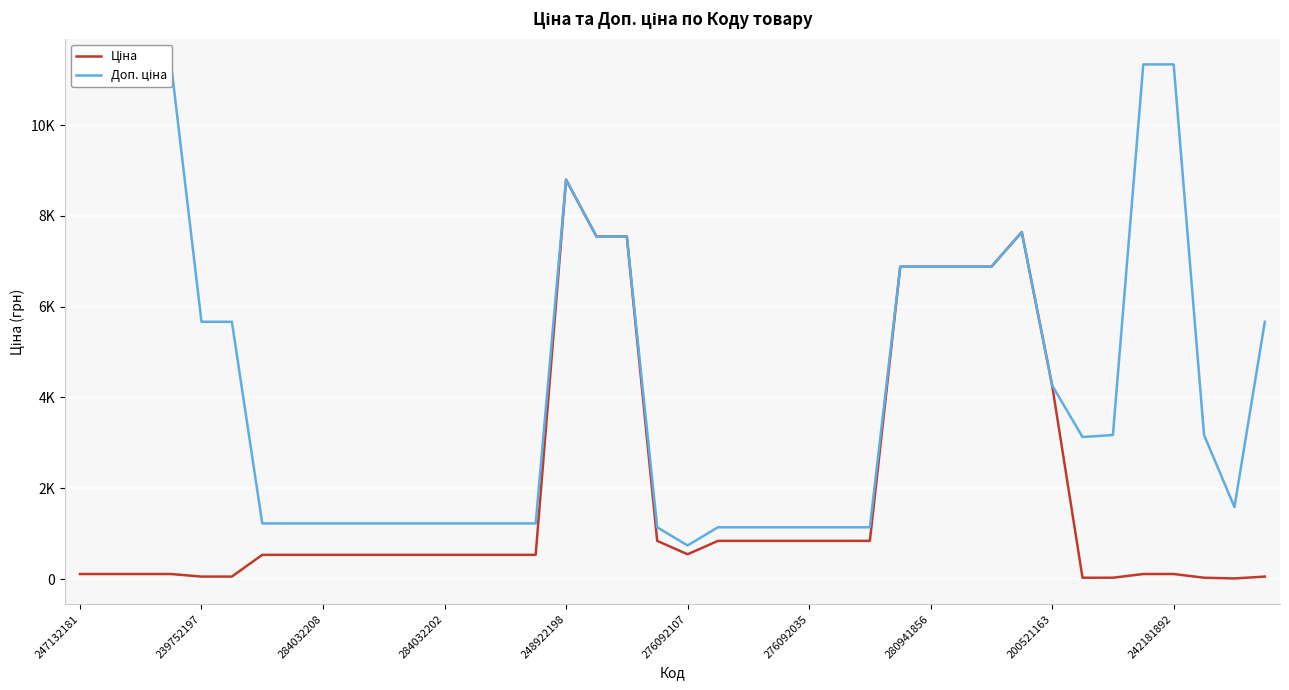

What position from the left is 31?

32